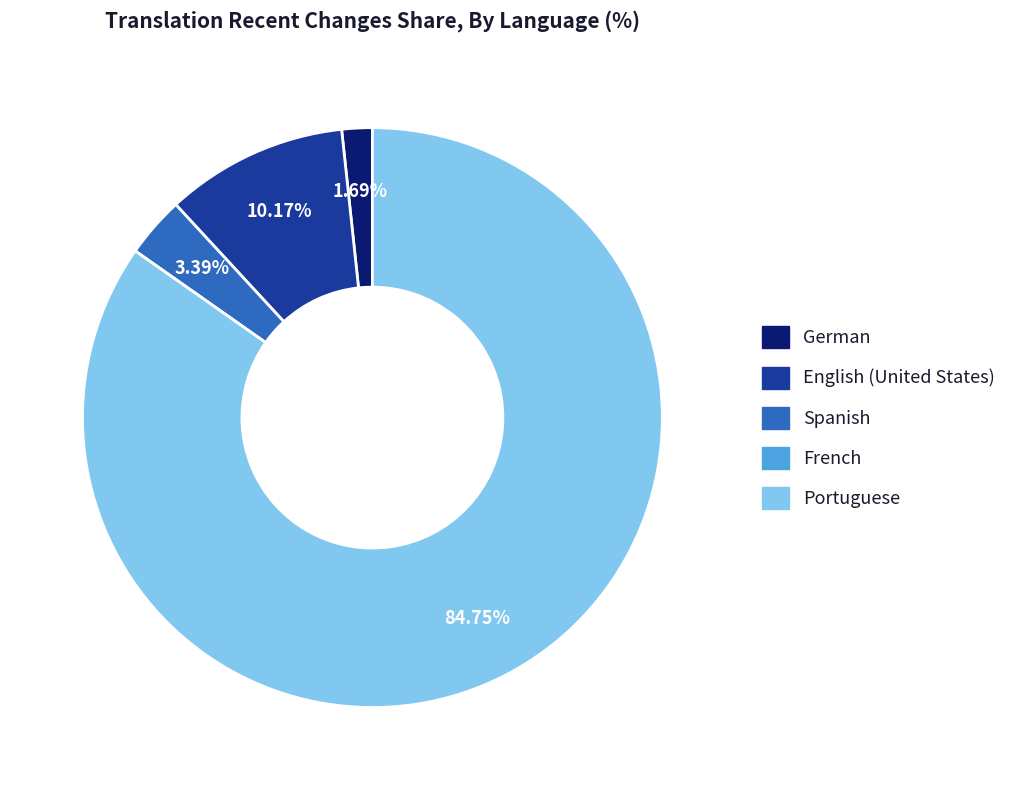

Which has a higher value, Portuguese or English (United States)?

Portuguese